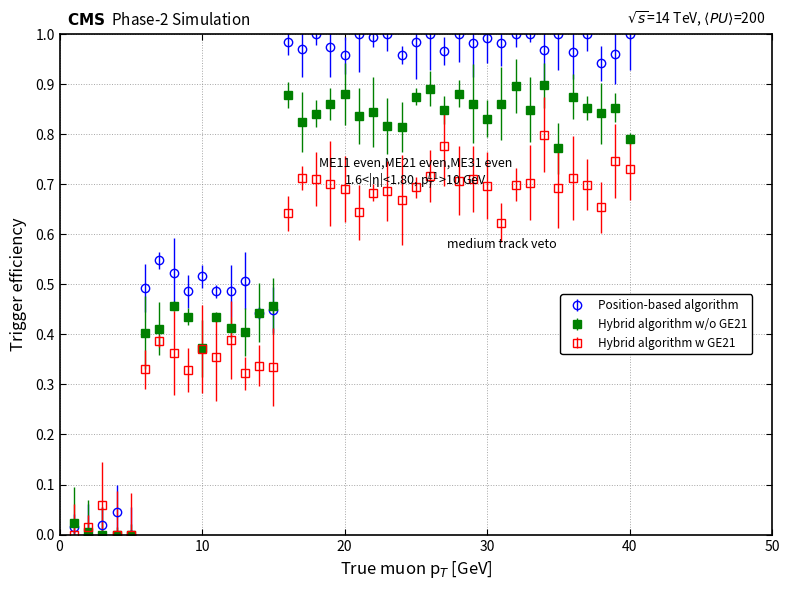

Which series has the largest total across all categories?

Position-based algorithm